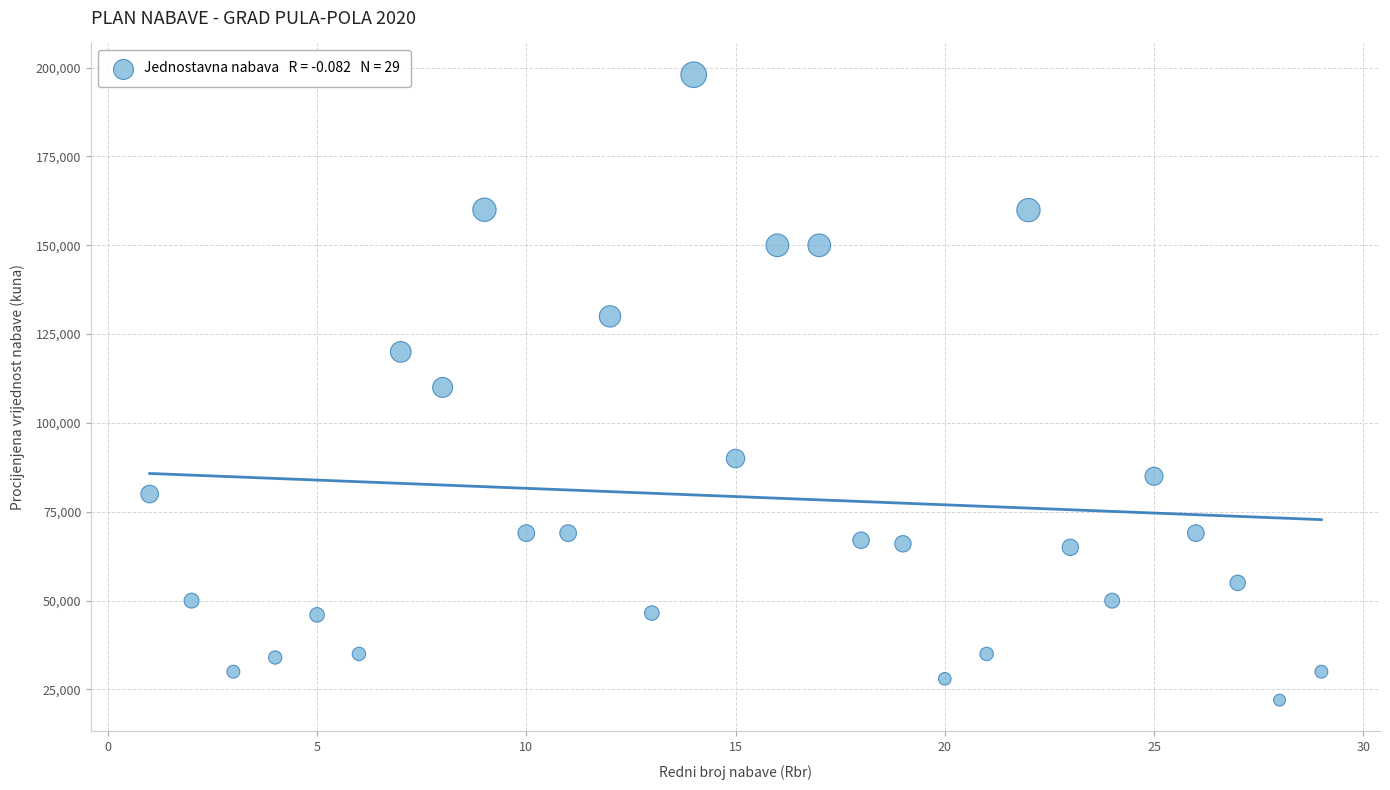

What is the range of X values (max minus min)?

28